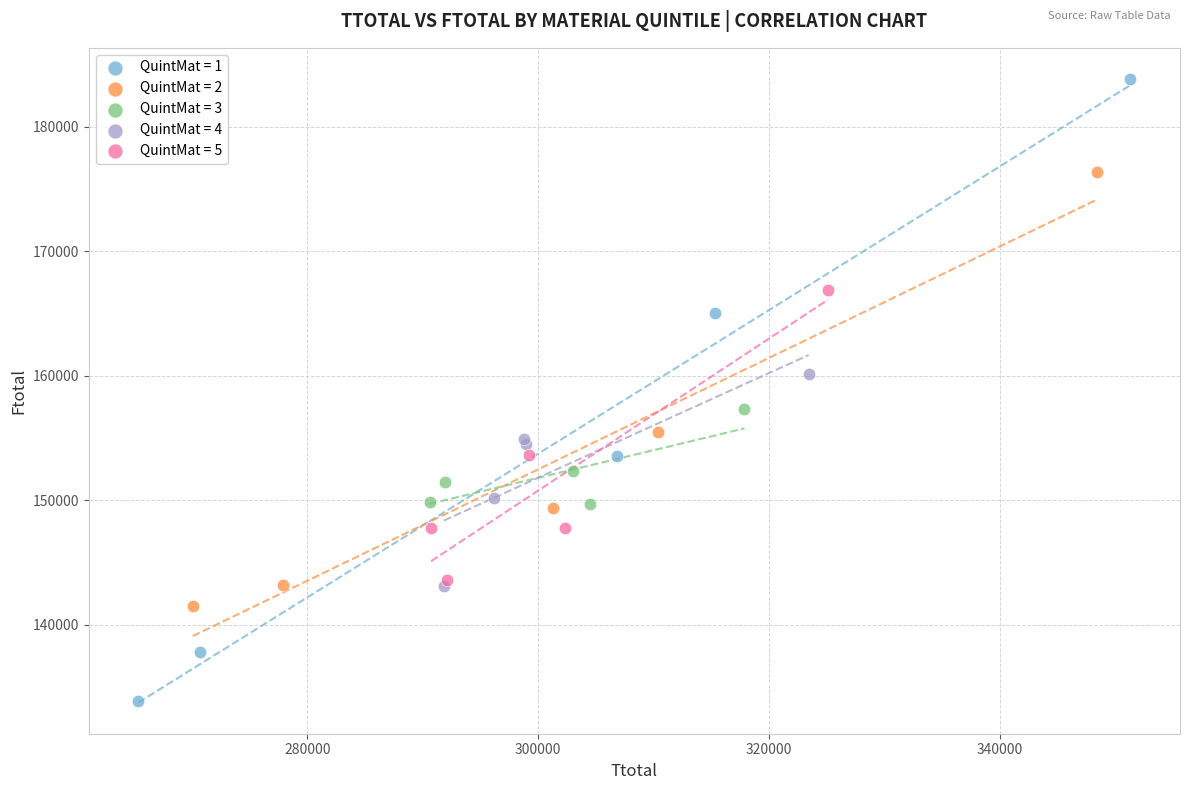

Which series reaches the minimum Y coordinate?

QuintMat = 1